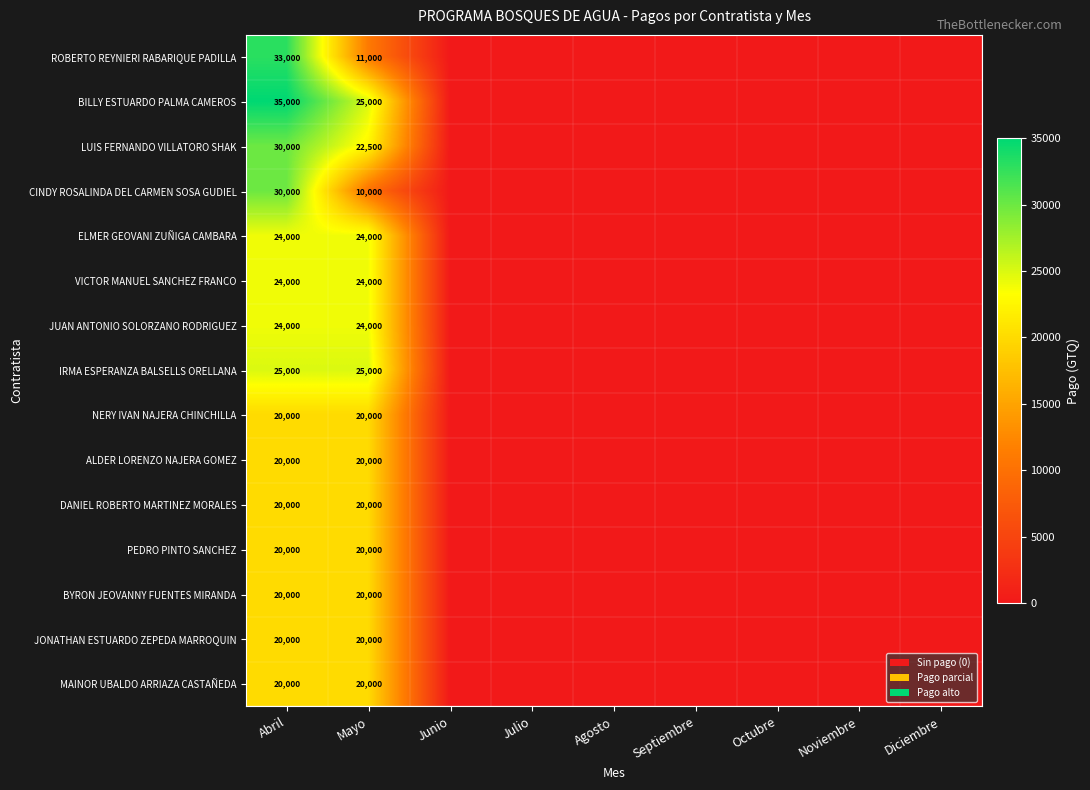

The BYRON JEOVANNY FUENTES MIRANDA series shows 20000 at Abril. True or false?

True